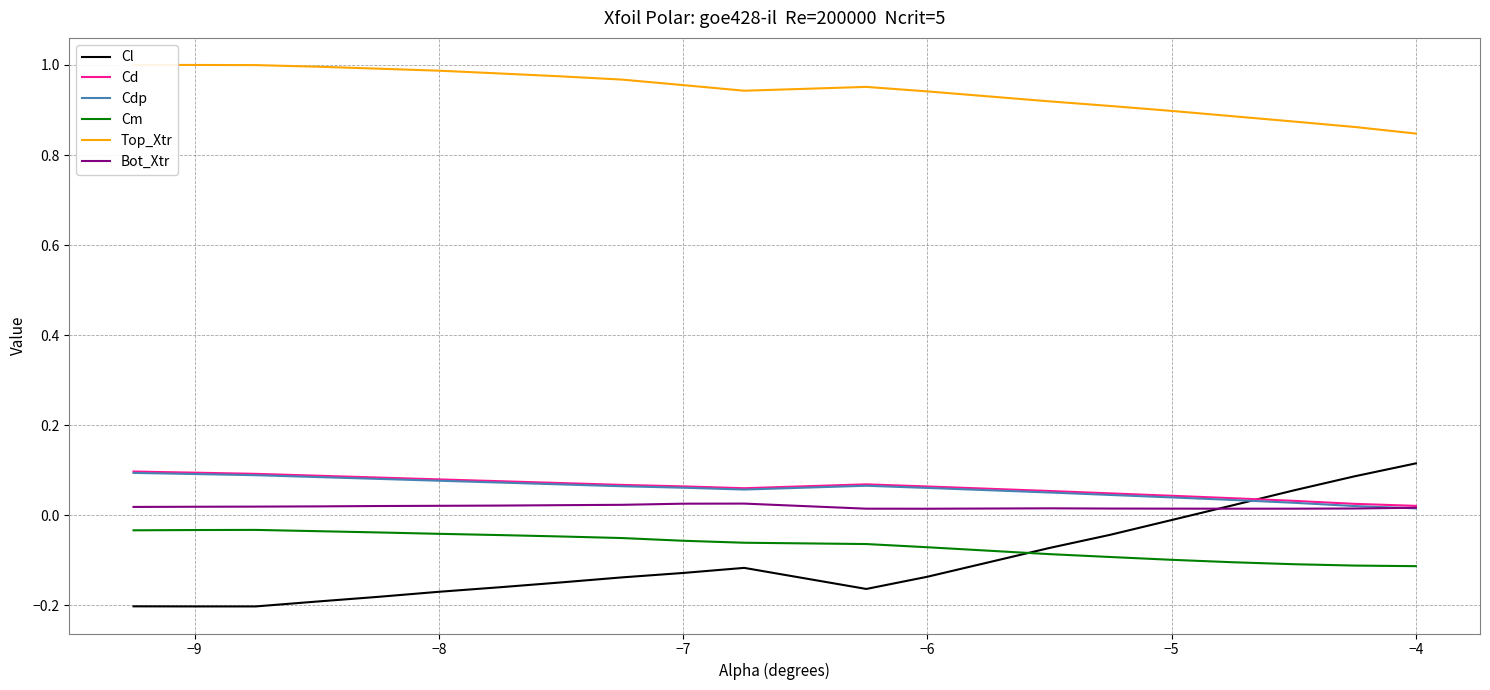

What is the smallest value displayed?

-0.2